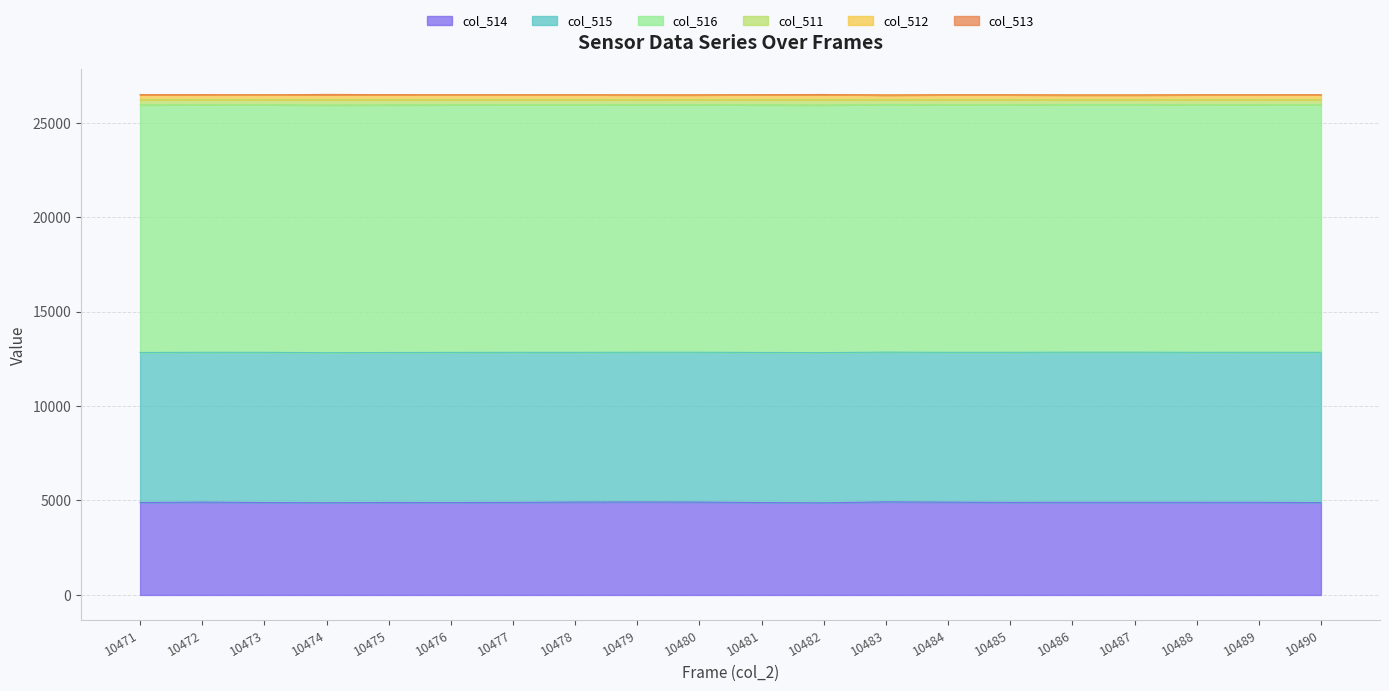

At which category is the sum across all series the highest?

10483